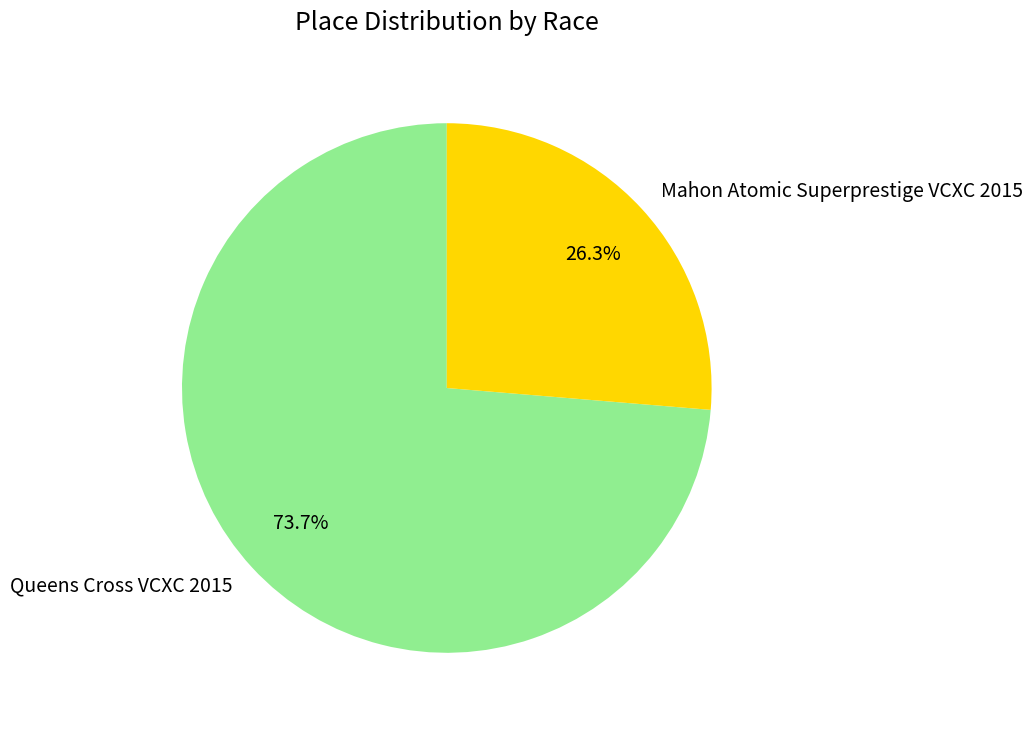

The Mahon Atomic Superprestige VCXC 2015 slice represents 26% of the pie. True or false?

True